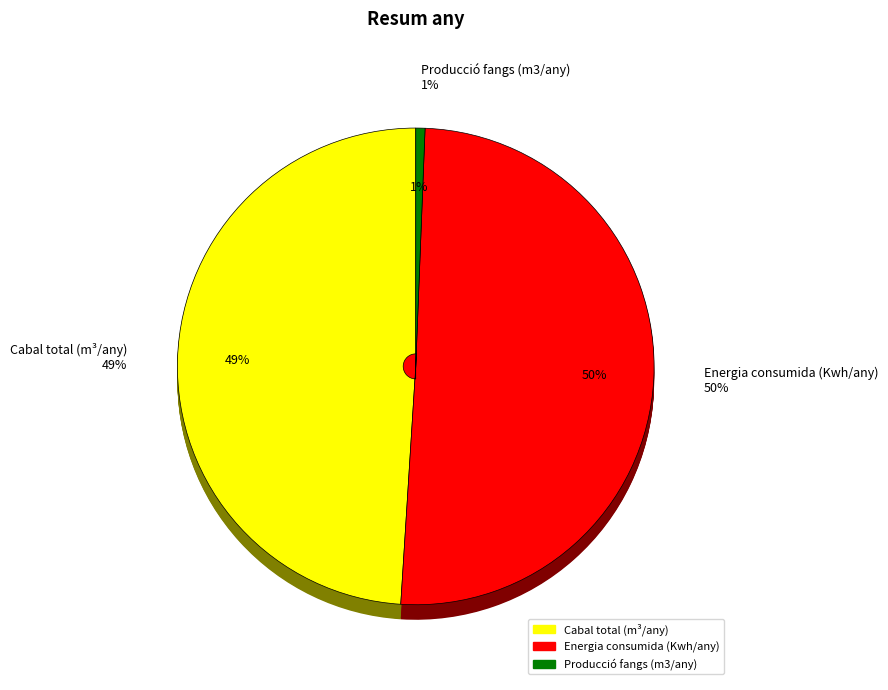

To the nearest percent, what portion does Producció fangs (m3/any) represent?

1%